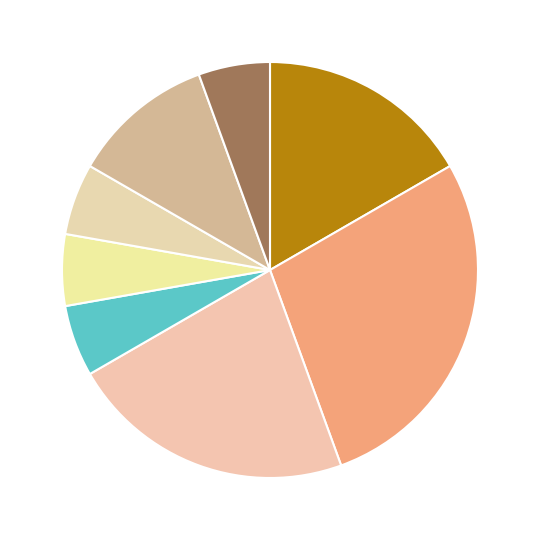

Count the number of slices in the pie.

8